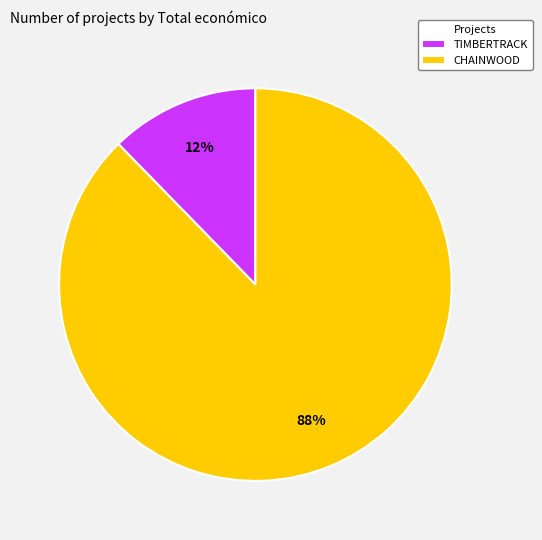

Combined, do TIMBERTRACK and CHAINWOOD account for over 50%?

Yes